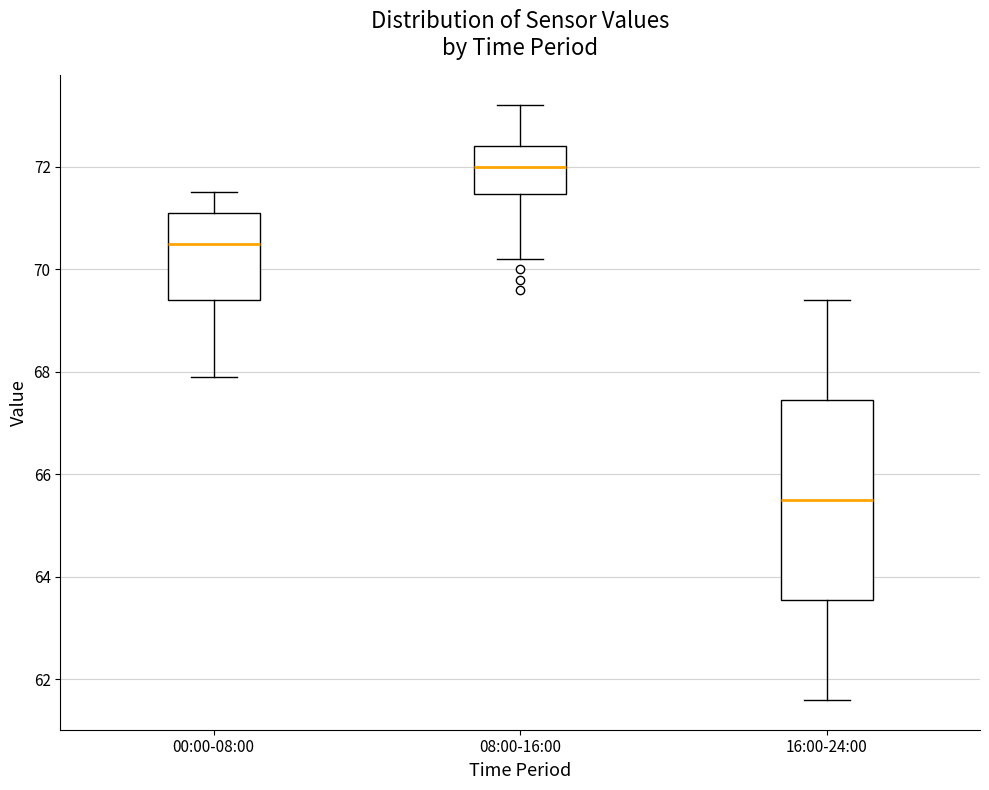

Which box's median line is the highest?

08:00-16:00